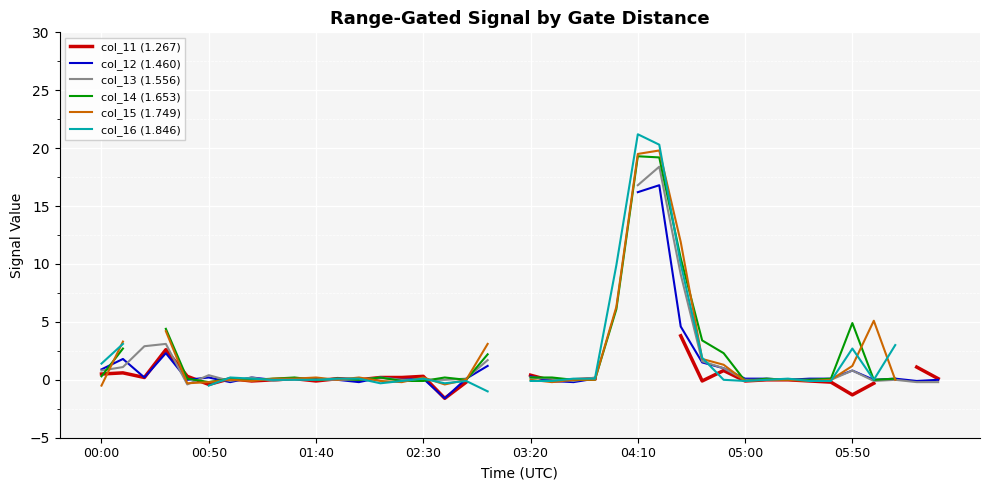

How many data points in col_12 (1.460) are above 0?

25